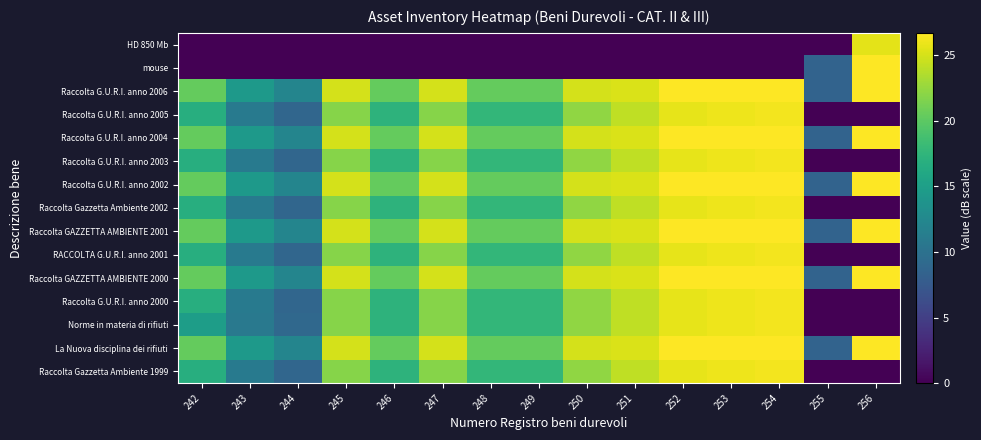

Reading right to left, list all the values displayed in this chart.

Raccolta Gazzetta Ambiente 1999: 256=0.0	255=0.0	254=26.3	253=26.0	252=25.7	251=24.2	250=22.3	249=17.7	248=17.7	247=21.8	246=17.2	245=21.8	244=8.8	243=11.0	242=16.8
La Nuova disciplina dei rifiuti: 256=26.7	255=8.5	254=26.7	253=26.7	252=26.7	251=25.2	250=25.0	249=20.4	248=20.4	247=25.0	246=20.4	245=25.0	244=12.2	243=14.4	242=20.4
Norme in materia di rifiuti: 256=0.0	255=0.0	254=26.3	253=26.0	252=25.7	251=24.2	250=22.3	249=17.7	248=17.7	247=21.8	246=17.2	245=21.8	244=9.0	243=10.8	242=14.9
Raccolta G.U.R.I. anno 2000: 256=0.0	255=0.0	254=26.3	253=26.0	252=25.7	251=24.2	250=22.3	249=17.7	248=17.7	247=21.8	246=17.2	245=21.8	244=8.8	243=11.0	242=16.8
Raccolta GAZZETTA AMBIENTE 2000: 256=26.7	255=8.5	254=26.7	253=26.7	252=26.7	251=25.2	250=25.0	249=20.4	248=20.4	247=25.0	246=20.4	245=25.0	244=12.2	243=14.4	242=20.4
RACCOLTA G.U.R.I. anno 2001: 256=0.0	255=0.0	254=26.3	253=26.0	252=25.7	251=24.2	250=22.3	249=17.7	248=17.7	247=21.8	246=17.2	245=21.8	244=8.8	243=11.0	242=16.8
Raccolta GAZZETTA AMBIENTE 2001: 256=26.7	255=8.5	254=26.7	253=26.7	252=26.7	251=25.2	250=25.0	249=20.4	248=20.4	247=25.0	246=20.4	245=25.0	244=12.2	243=14.4	242=20.4
Raccolta Gazzetta Ambiente 2002: 256=0.0	255=0.0	254=26.3	253=26.0	252=25.7	251=24.2	250=22.3	249=17.7	248=17.7	247=21.8	246=17.2	245=21.8	244=8.8	243=11.0	242=16.8
Raccolta G.U.R.I. anno 2002: 256=26.7	255=8.5	254=26.7	253=26.7	252=26.7	251=25.2	250=25.0	249=20.4	248=20.4	247=25.0	246=20.4	245=25.0	244=12.2	243=14.4	242=20.4
Raccolta G.U.R.I. anno 2003: 256=0.0	255=0.0	254=26.3	253=26.0	252=25.7	251=24.2	250=22.3	249=17.7	248=17.7	247=21.8	246=17.2	245=21.8	244=8.8	243=11.0	242=16.8
Raccolta G.U.R.I. anno 2004: 256=26.7	255=8.5	254=26.7	253=26.7	252=26.7	251=25.2	250=25.0	249=20.4	248=20.4	247=25.0	246=20.4	245=25.0	244=12.2	243=14.4	242=20.4
Raccolta G.U.R.I. anno 2005: 256=0.0	255=0.0	254=26.3	253=26.0	252=25.7	251=24.2	250=22.3	249=17.7	248=17.7	247=21.8	246=17.2	245=21.8	244=8.8	243=11.0	242=16.8
Raccolta G.U.R.I. anno 2006: 256=26.7	255=8.5	254=26.7	253=26.7	252=26.7	251=25.2	250=25.0	249=20.4	248=20.4	247=25.0	246=20.4	245=25.0	244=12.2	243=14.4	242=20.4
mouse: 256=26.7	255=8.5	254=0.0	253=0.0	252=0.0	251=0.0	250=0.0	249=0.0	248=0.0	247=0.0	246=0.0	245=0.0	244=0.0	243=0.0	242=0.0
HD 850 Mb: 256=25.6	255=0.0	254=0.0	253=0.0	252=0.0	251=0.0	250=0.0	249=0.0	248=0.0	247=0.0	246=0.0	245=0.0	244=0.0	243=0.0	242=0.0